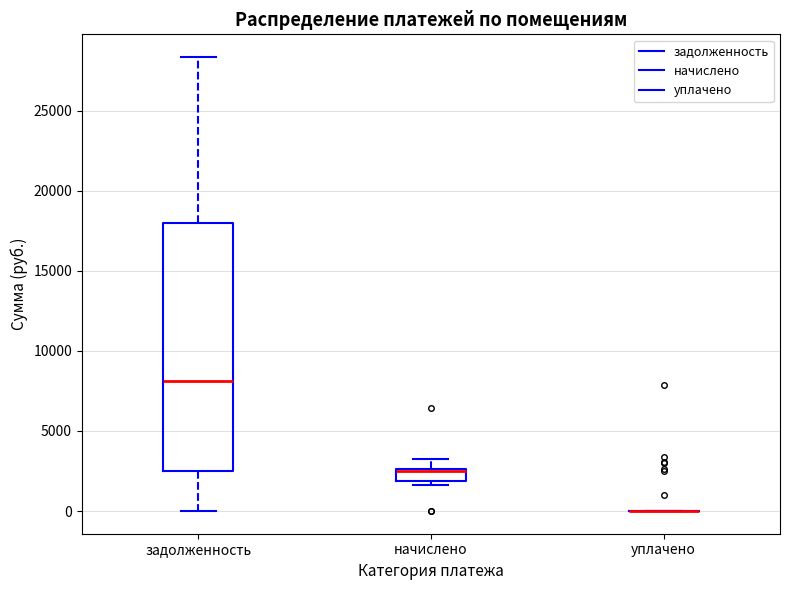

Comparing the boxes themselves (not the whiskers), which one is the tallest?

задолженность